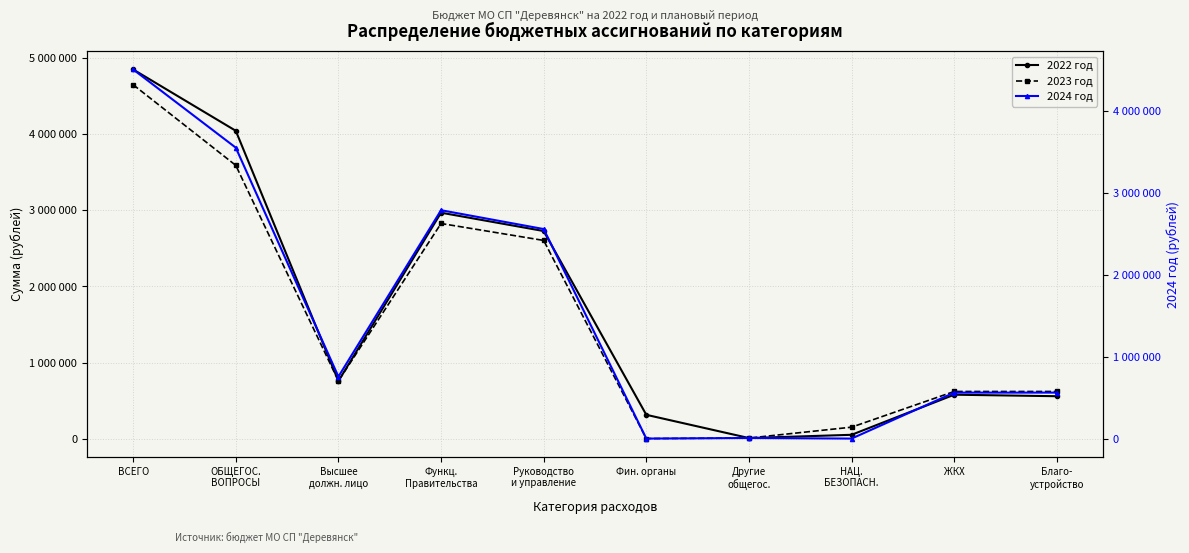

At which category does 2022 год reach its first local valley?

Высшее
должн. лицо